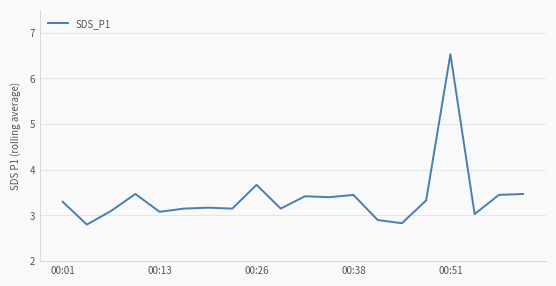

What is the greatest value displayed?

6.5